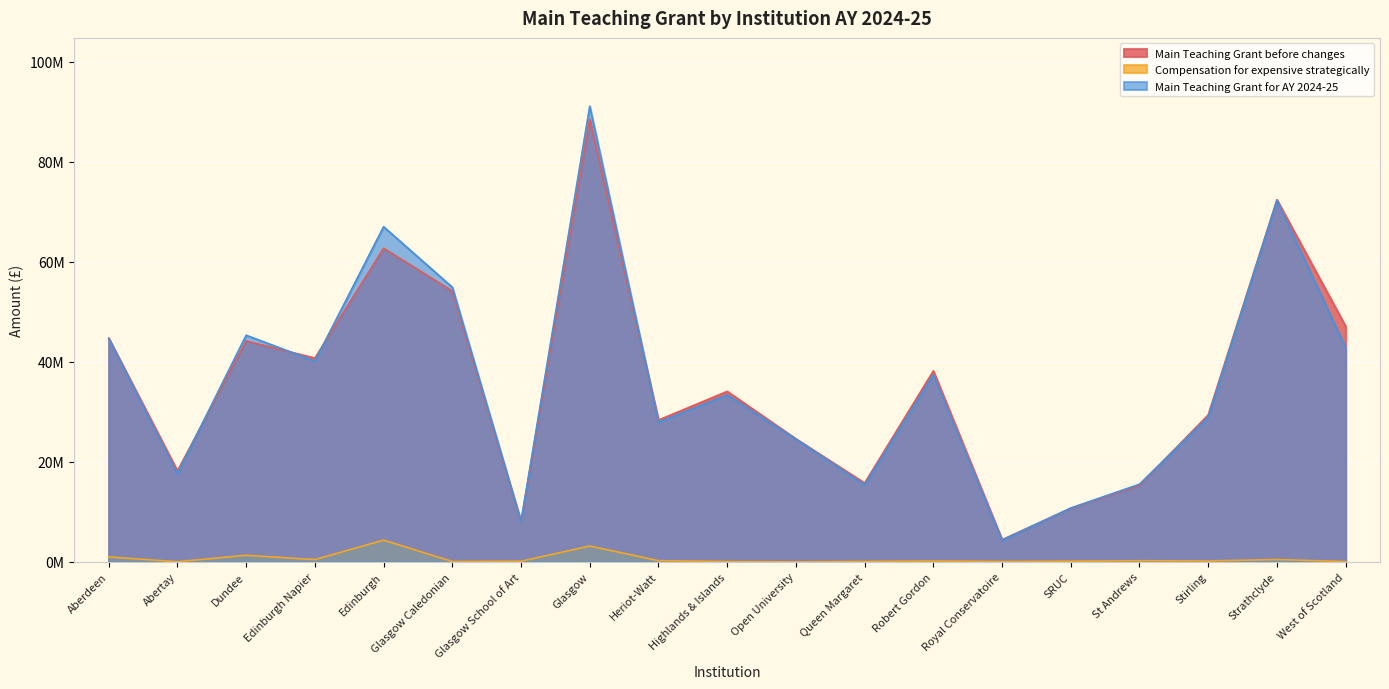

Reading right to left, list all the values displayed in this chart.

Main Teaching Grant before changes: West of Scotland=47051929	Strathclyde=72365918	Stirling=29374160	St Andrews=15291172	SRUC=10693216	Royal Conservatoire=4424803	Robert Gordon=38155399	Queen Margaret=15747396	Open University=24576569	Highlands & Islands=34063364	Heriot-Watt=28340676	Glasgow=88446289	Glasgow School of Art=8026684	Glasgow Caledonian=54106255	Edinburgh=62672263	Edinburgh Napier=40711220	Dundee=44139815	Abertay=18163313	Aberdeen=44700245
Compensation for expensive strategically: West of Scotland=54733	Strathclyde=457888	Stirling=176414	St Andrews=224534	SRUC=127259	Royal Conservatoire=67888	Robert Gordon=168346	Queen Margaret=75858	Open University=0	Highlands & Islands=52884	Heriot-Watt=233544	Glasgow=3162261	Glasgow School of Art=120739	Glasgow Caledonian=67689	Edinburgh=4346663	Edinburgh Napier=447712	Dundee=1313219	Abertay=17617	Aberdeen=979246
Main Teaching Grant for AY 2024-25: West of Scotland=42822793	Strathclyde=72257492	Stirling=28937047	St Andrews=15513170	SRUC=10754768	Royal Conservatoire=4326074	Robert Gordon=37407599	Queen Margaret=15398981	Open University=24541082	Highlands & Islands=33360628	Heriot-Watt=27924515	Glasgow=91066347	Glasgow School of Art=8060702	Glasgow Caledonian=54883107	Edinburgh=66976459	Edinburgh Napier=40128485	Dundee=45288741	Abertay=17632395	Aberdeen=44652647